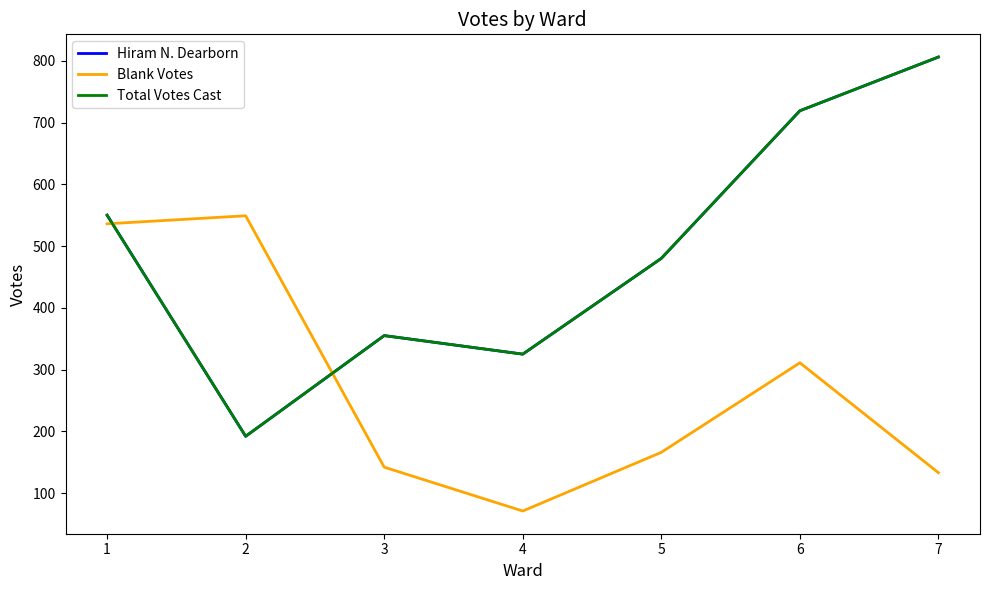

Does the chart display data point markers on the line(s)?

No